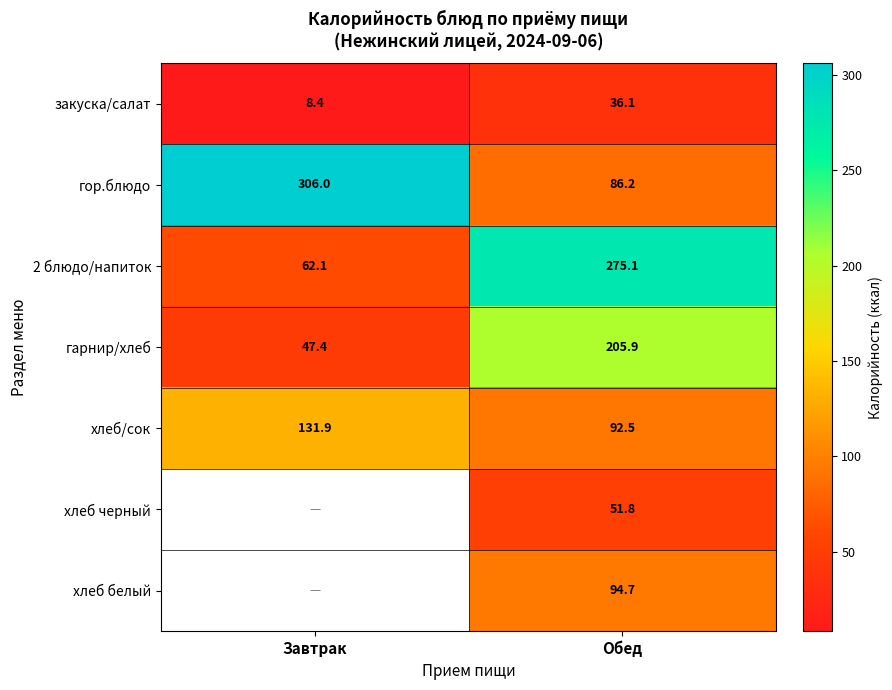

List the labels in order of 2 блюдо/напиток value, smallest first.

Завтрак, Обед